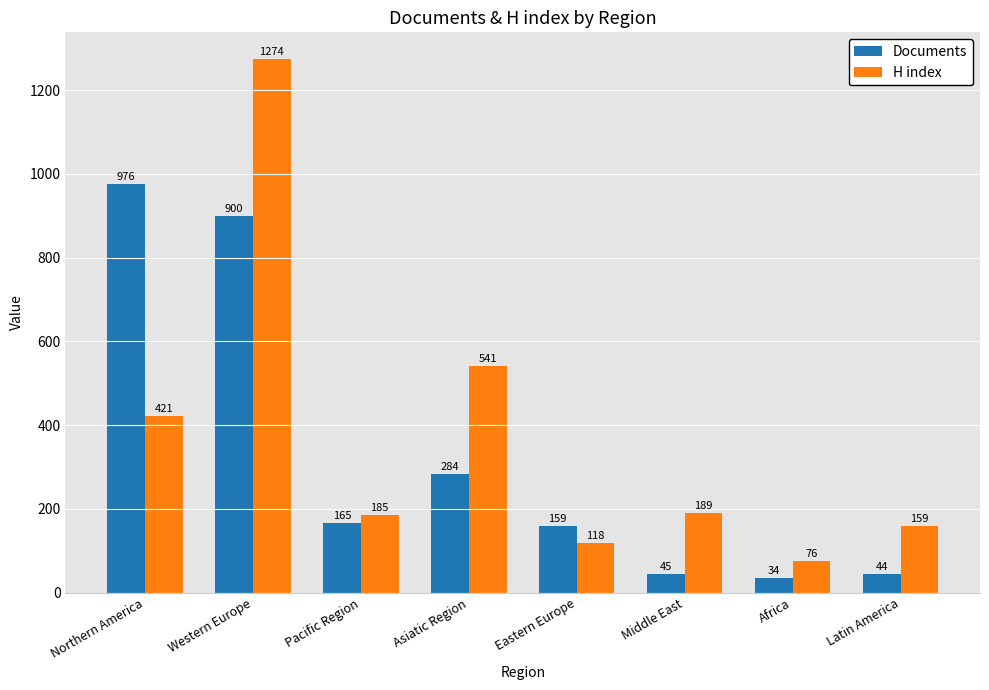

What is the maximum value shown in the chart?

1274